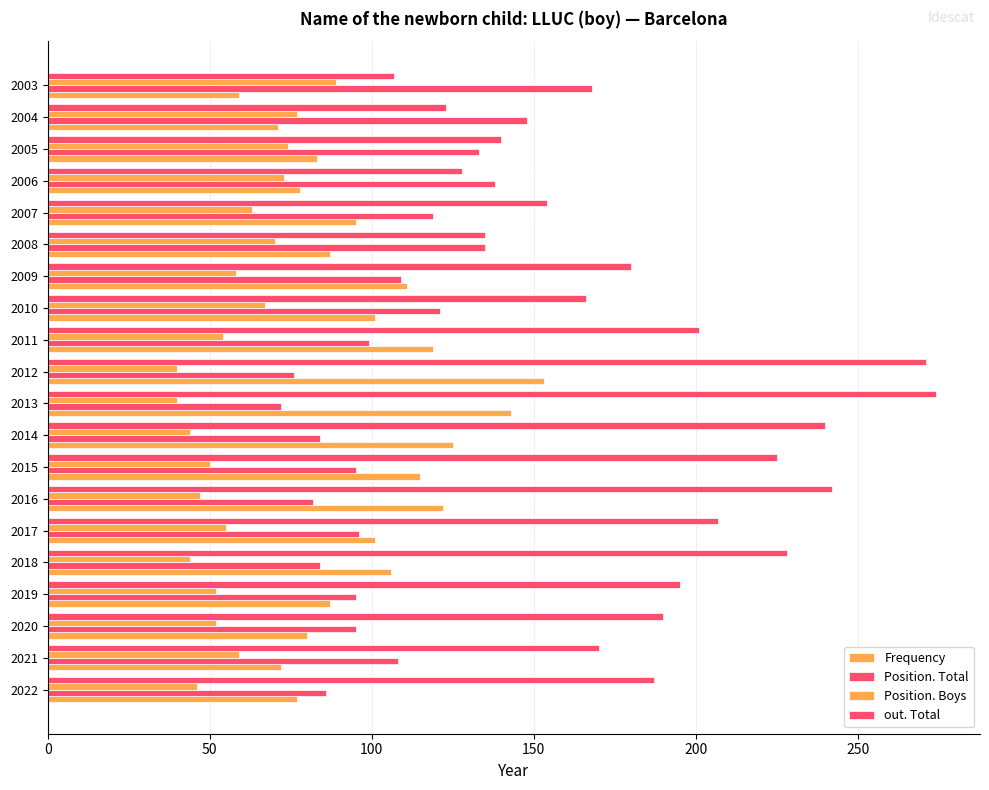

How many values in the Position. Boys series are below 55?

10